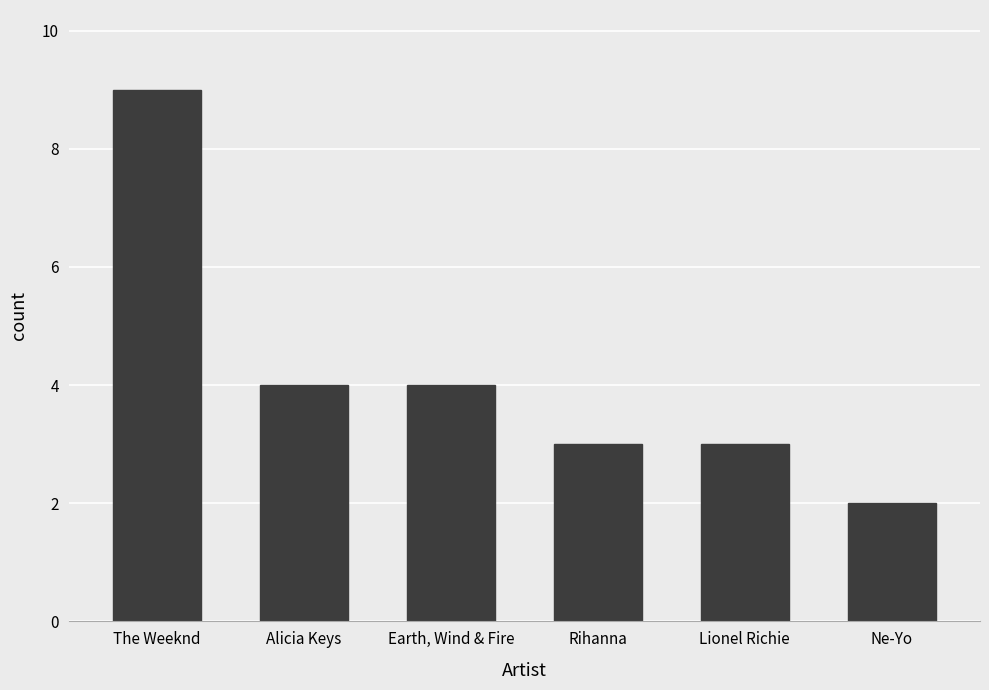

What is the label of the 4th bar from the right?

Earth, Wind & Fire